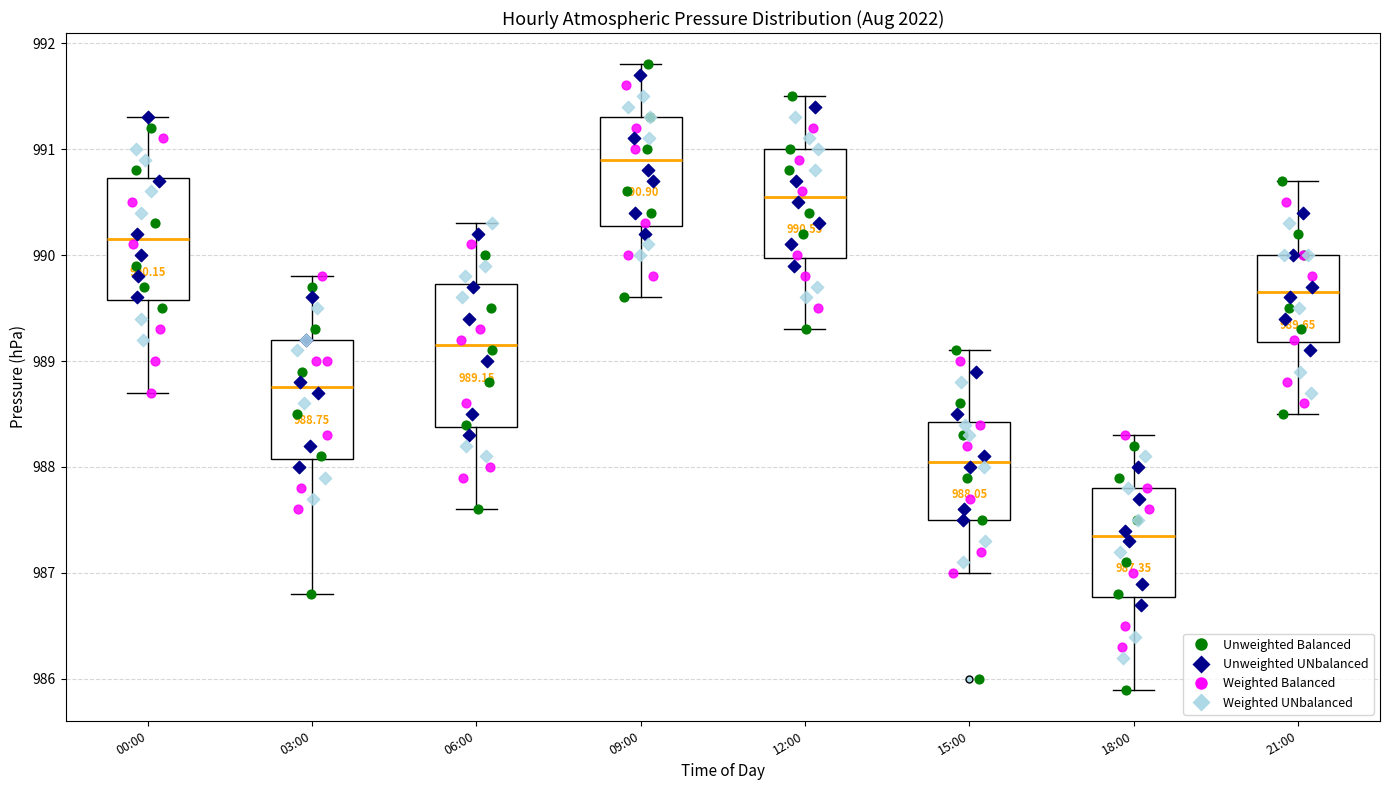

Which box's median line is the lowest?

18:00